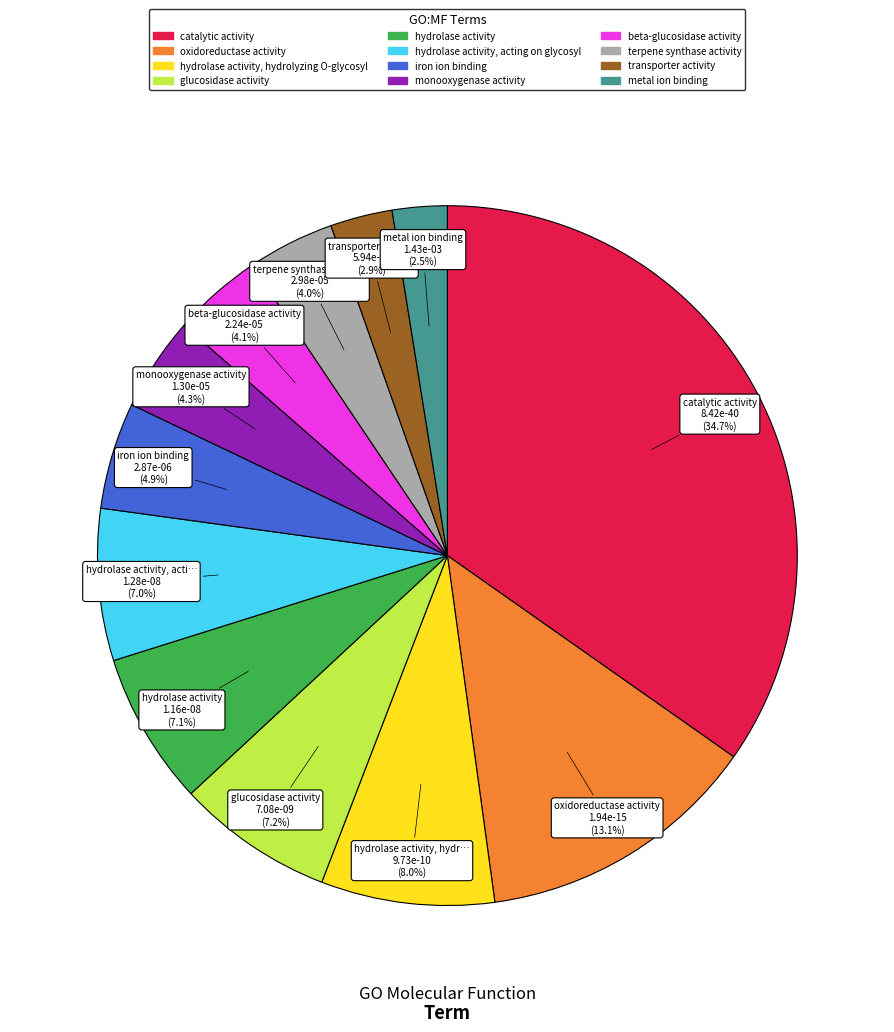

Is there a majority slice in this chart?

No